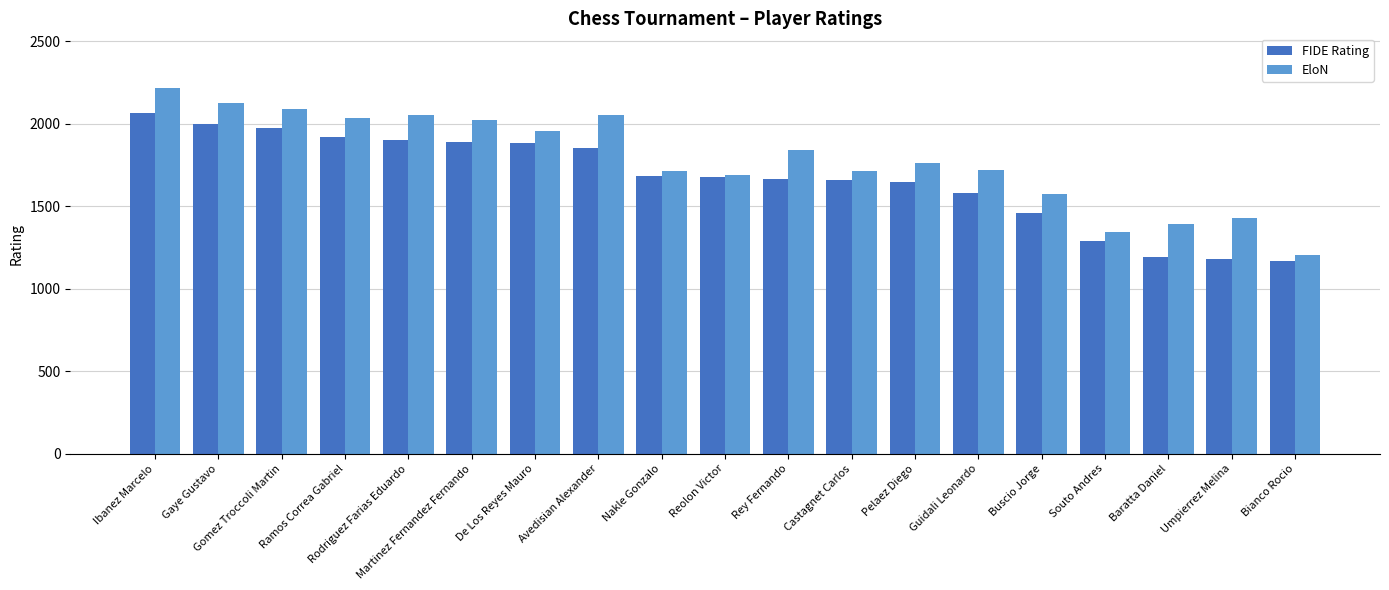

How many bars are there in total?

38